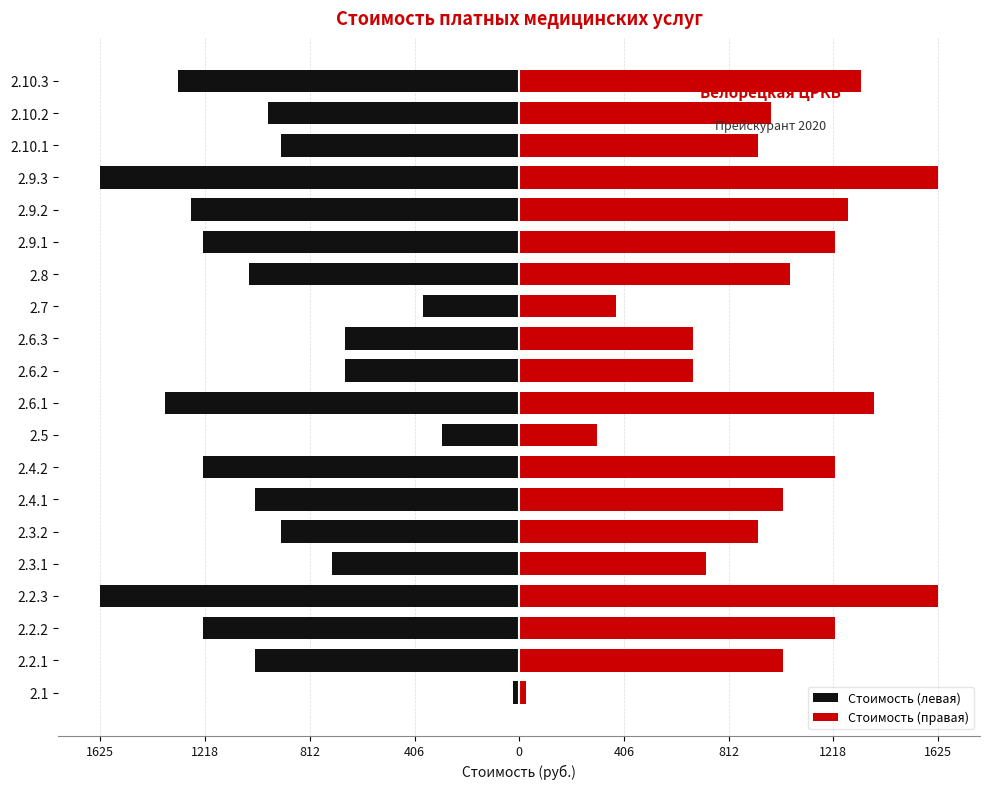

List the series in order of their overall mean, highest first.

Стоимость (правая), Стоимость (левая)